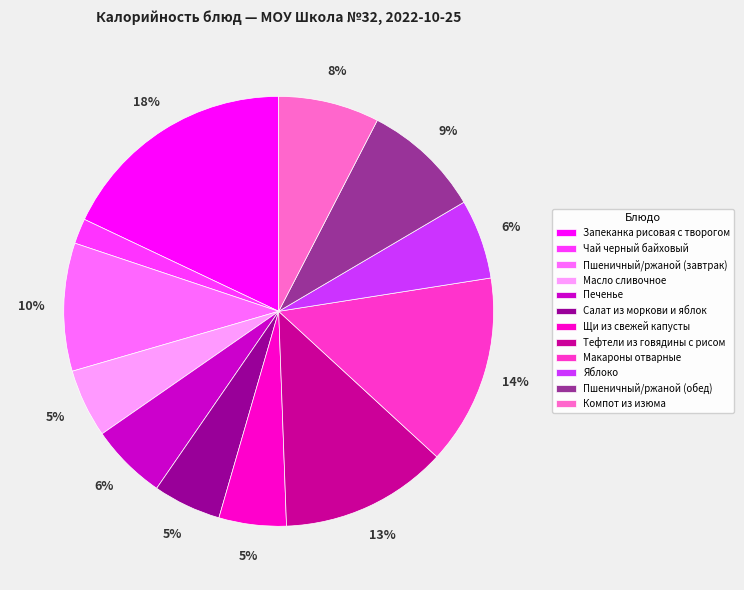

The Салат из моркови и яблок slice represents 5% of the pie. True or false?

True